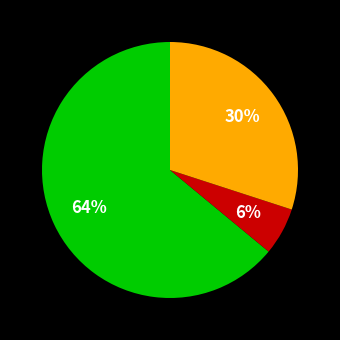

How many segments does this pie chart have?

3